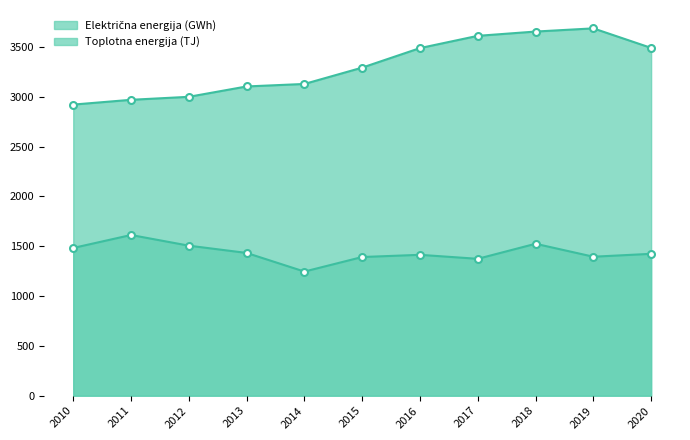

True or false: Toplotna energija (TJ) and Električna energija (GWh) intersect in this chart.

False